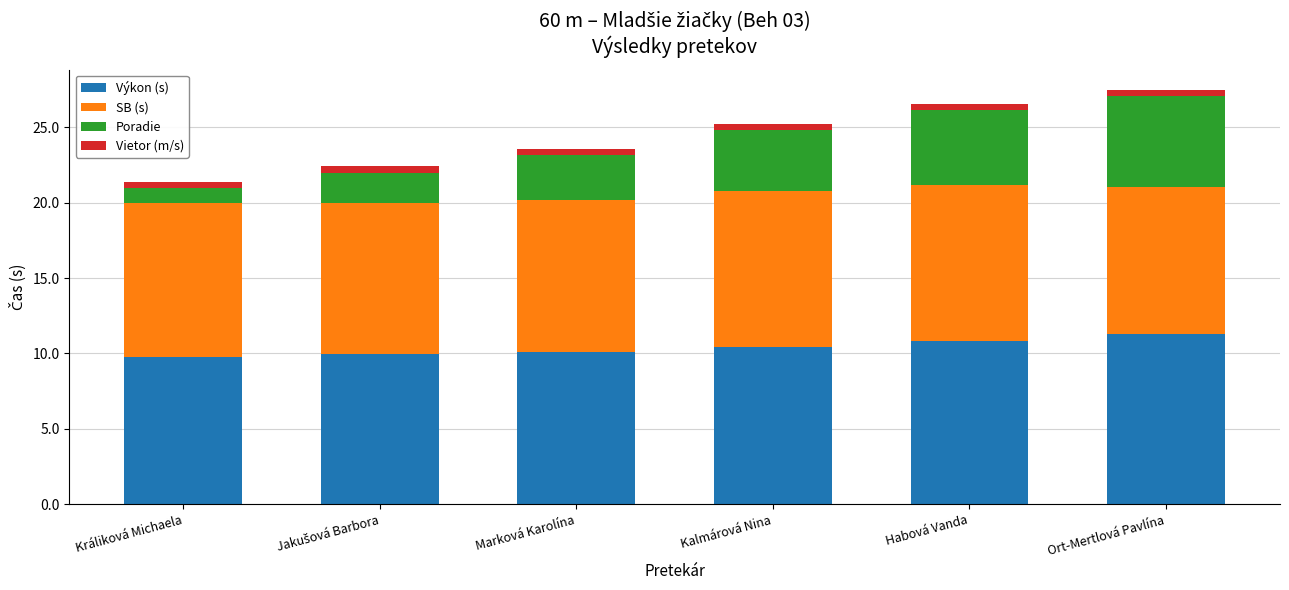

What is the minimum value for Výkon (s)?

9.8